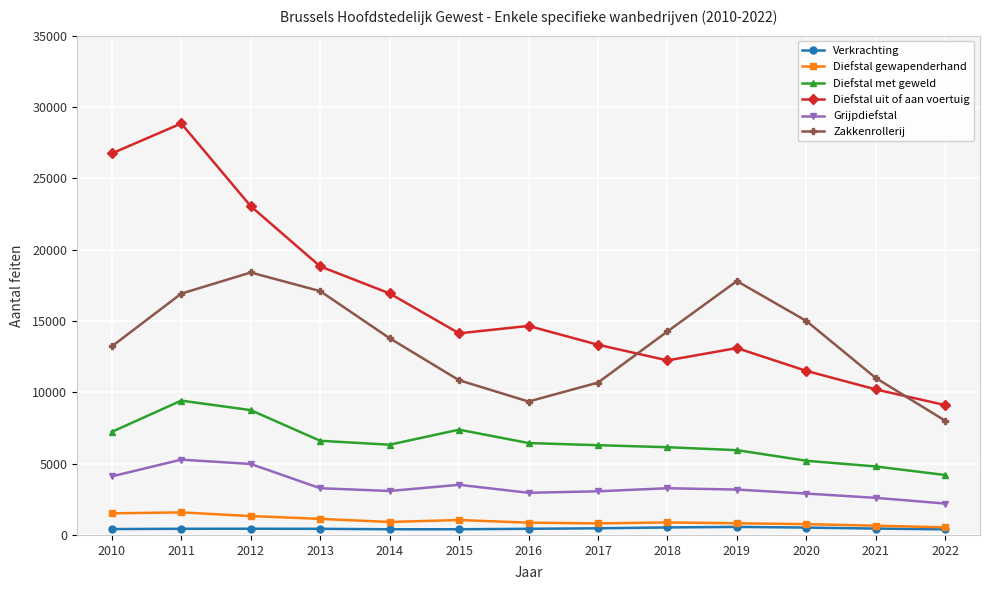

How many lines are shown in the chart?

6